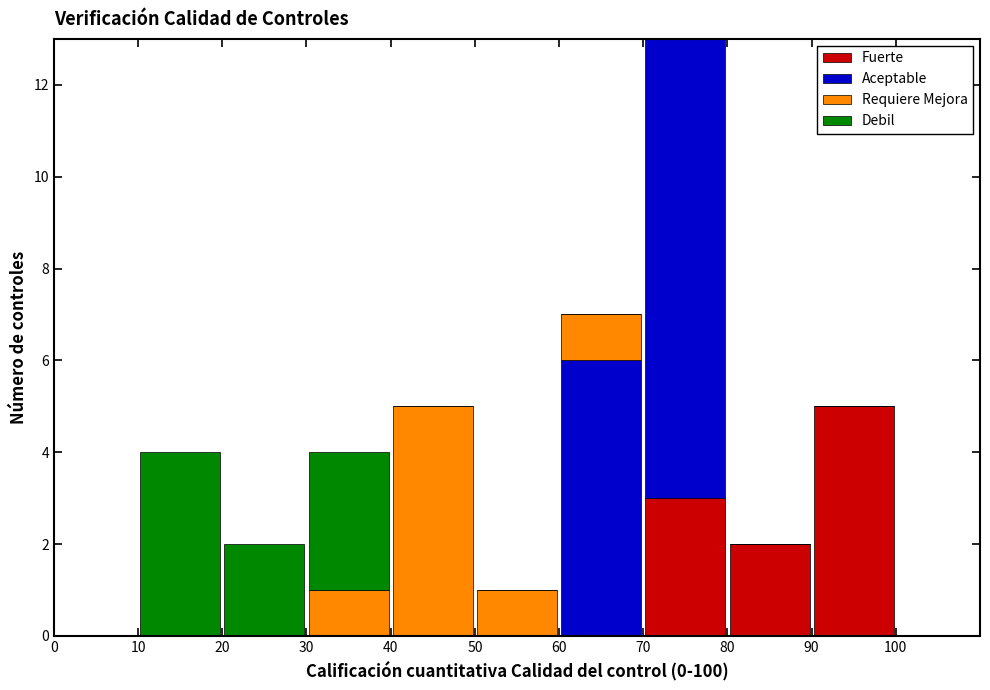

Reading left to right, transcribe this chart: for each stacked bar, give the range it covers on the x-axis and its total height. The values are not printed on the chart, so give them approximately, as read against the axis.

0 to 10: 0
10 to 20: 4
20 to 30: 2
30 to 40: 4
40 to 50: 5
50 to 60: 1
60 to 70: 7
70 to 80: 13
80 to 90: 2
90 to 100: 5